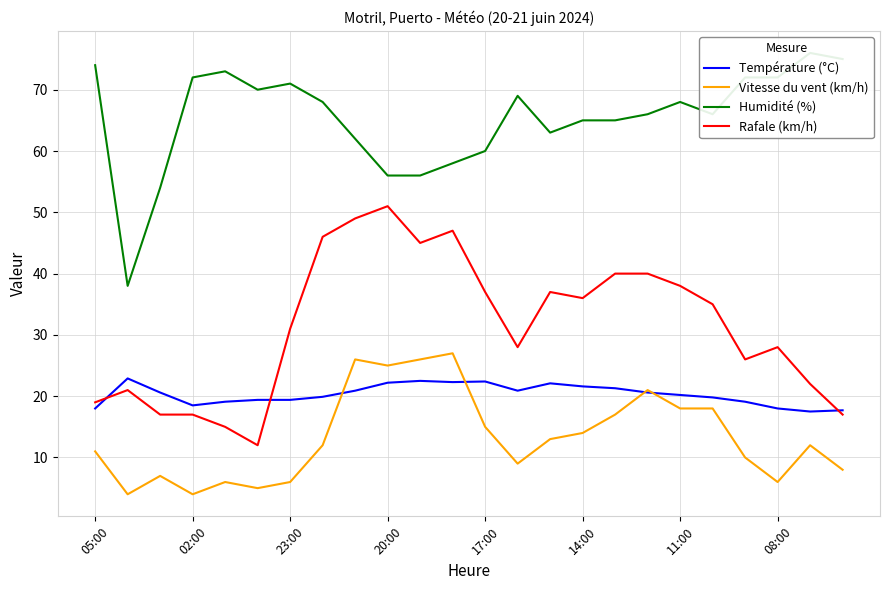

What is the difference between the second highest and second lowest values in the Vitesse du vent (km/h) series?

22.0